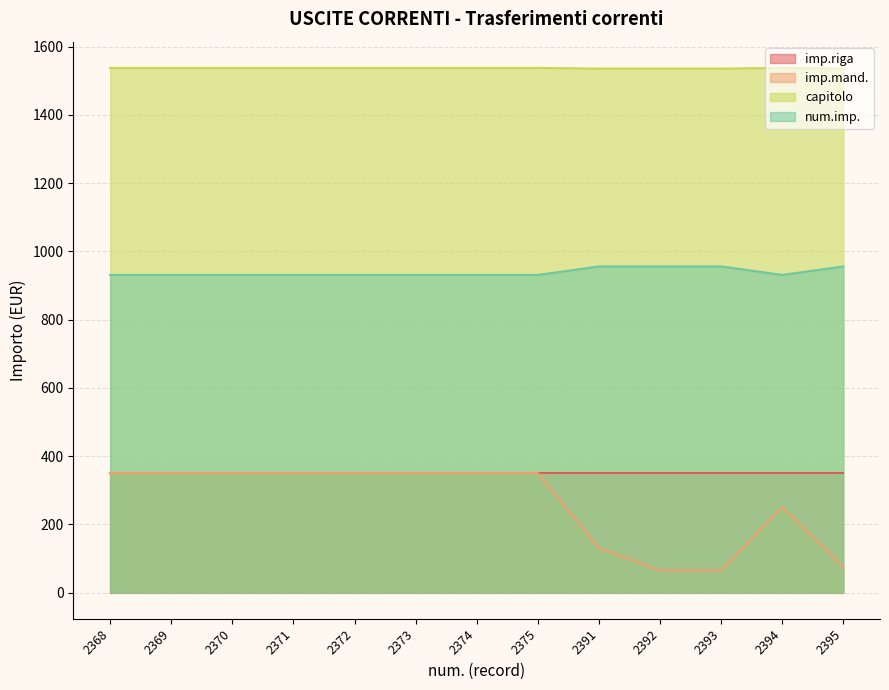

Rank the categories by num.imp. value from lowest to highest.

2368, 2369, 2370, 2371, 2372, 2373, 2374, 2375, 2394, 2391, 2392, 2393, 2395